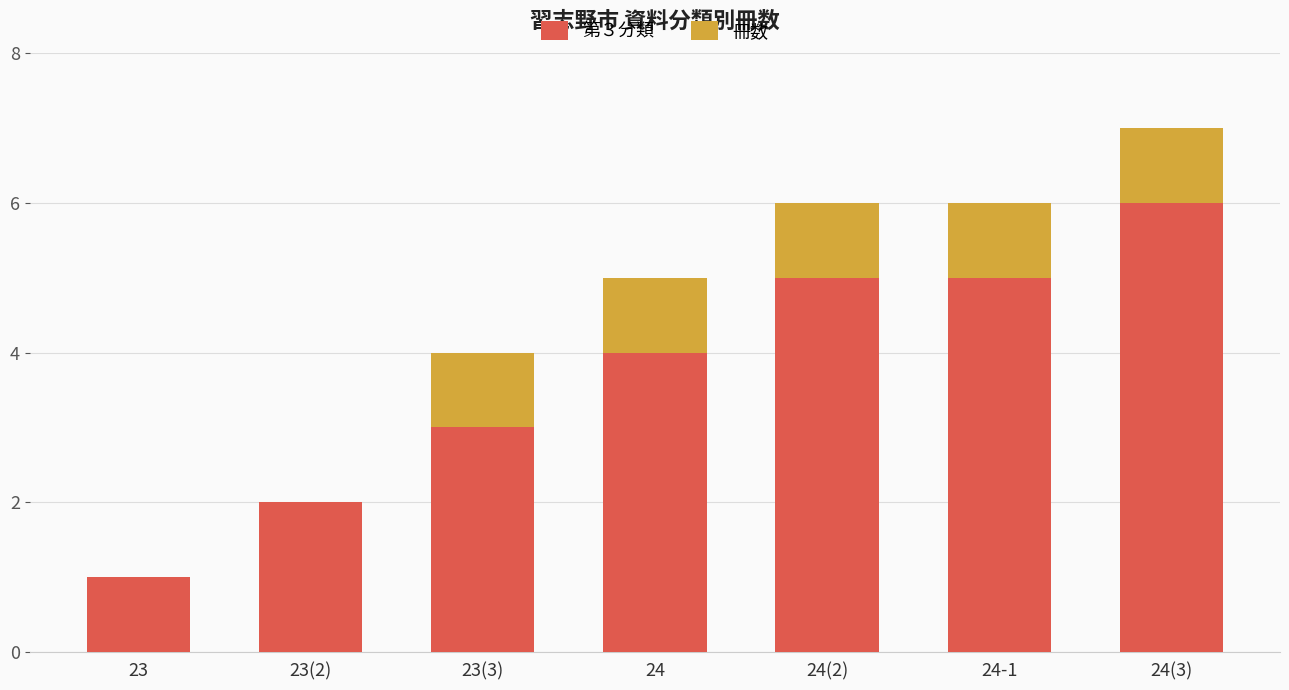

At which category is the sum across all series the highest?

24(3)